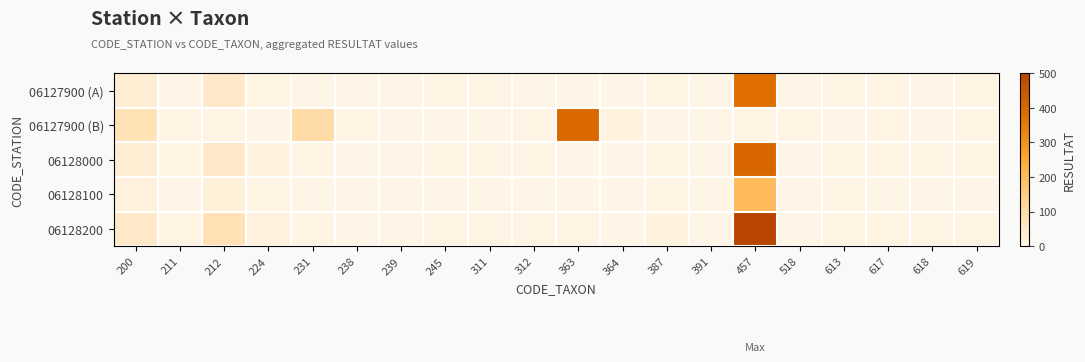

Reading right to left, transcribe all the data shown in this chart.

06127900 (A): 619=2	618=1	617=3	613=5	518=0	457=376	391=0	387=6	364=0	363=0	312=1	311=2	245=2	239=0	238=0	231=1	224=7	212=46	211=0	200=30
06127900 (B): 619=2	618=0	617=3	613=1	518=5	457=7	391=1	387=1	364=11	363=391	312=2	311=1	245=1	239=1	238=4	231=103	224=1	212=4	211=2	200=77
06128000: 619=3	618=2	617=5	613=7	518=0	457=400	391=0	387=8	364=0	363=1	312=2	311=4	245=3	239=0	238=1	231=2	224=10	212=50	211=5	200=30
06128100: 619=1	618=0	617=1	613=2	518=1	457=200	391=1	387=3	364=1	363=0	312=0	311=1	245=1	239=1	238=0	231=0	224=3	212=20	211=0	200=15
06128200: 619=4	618=3	617=6	613=9	518=0	457=500	391=0	387=10	364=0	363=2	312=3	311=5	245=4	239=0	238=0	231=3	224=15	212=80	211=2	200=50